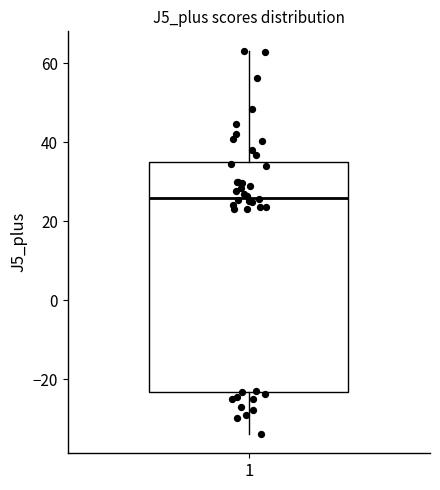

Read this box plot against the y-axis: the position of the median line, the range covered by the box, and the ends of both whiskers. The values are not printed on the chart, so give them approximately, as read against the axis.

median 26, box -24 to 36, whiskers -34 to 64